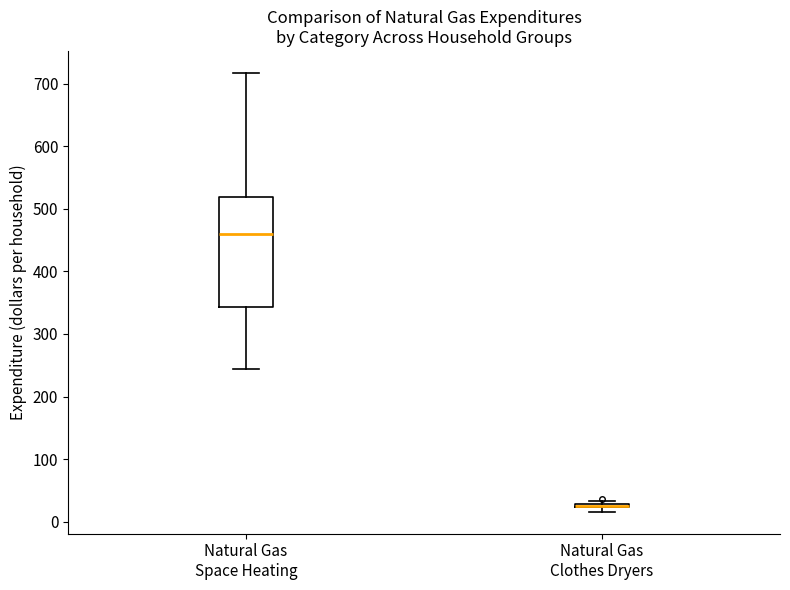

Comparing the boxes themselves (not the whiskers), which one is the tallest?

Natural Gas Space Heating